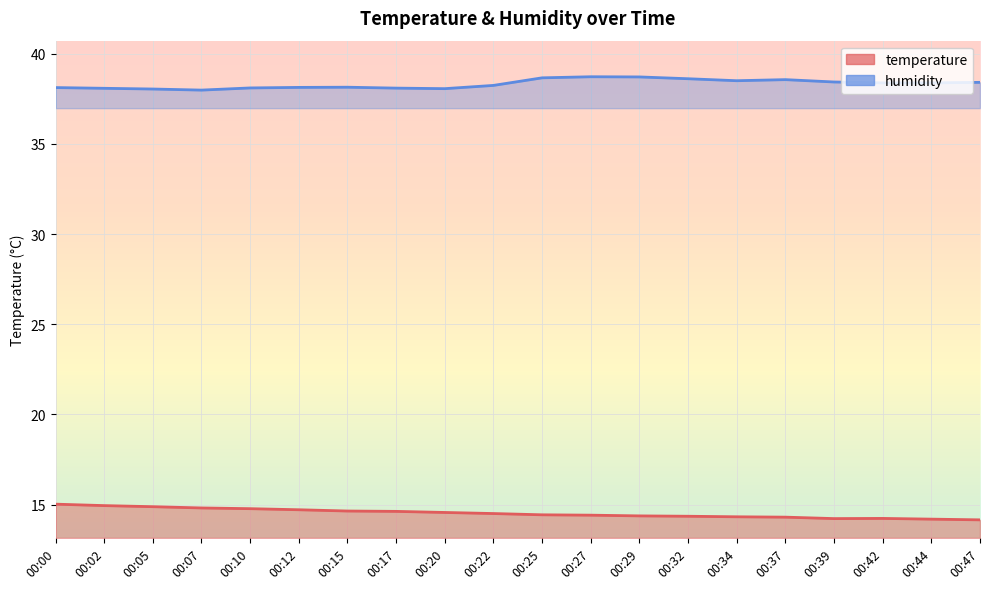

Rank the series at 00:22 from highest to lowest value.

humidity, temperature